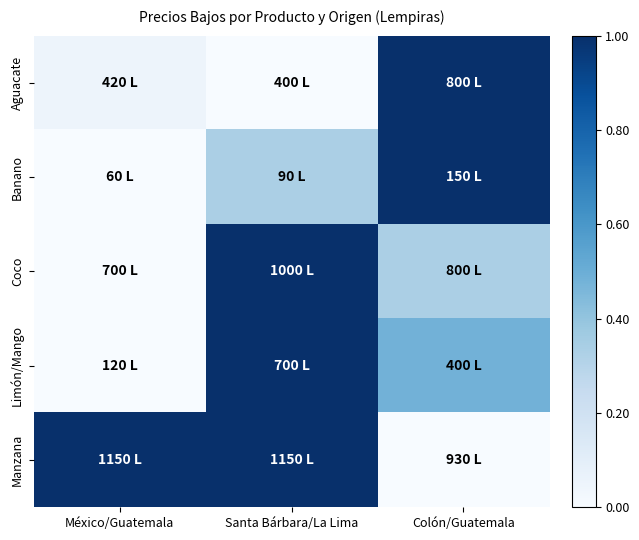

What is the total value across all series at Colón/Guatemala?

2.8